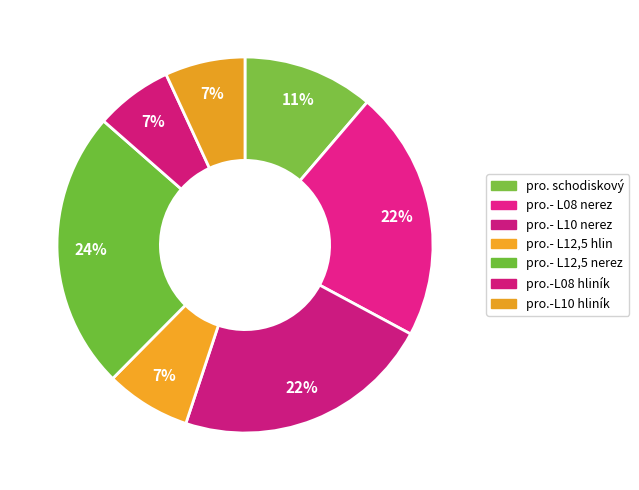

How many slices are in this pie chart?

7